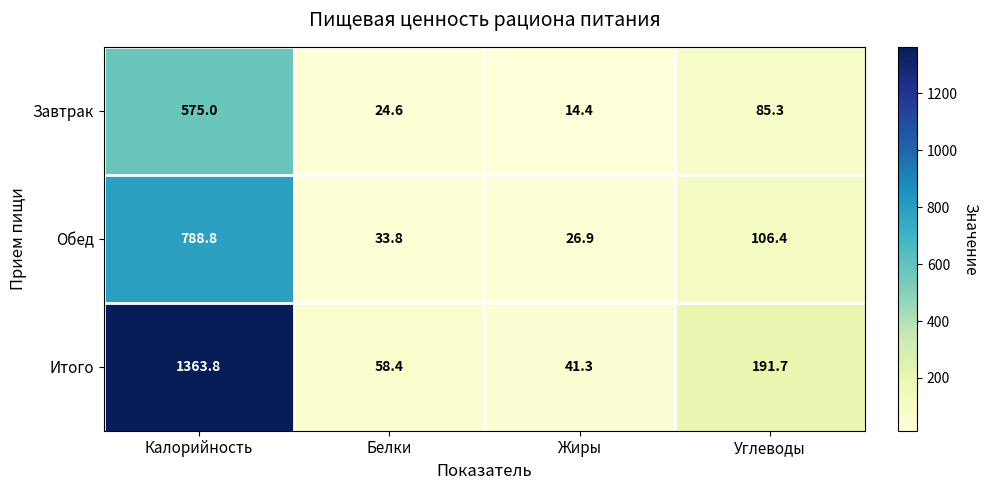

What is the sum of the Итого values at Калорийность and Белки?

1422.2